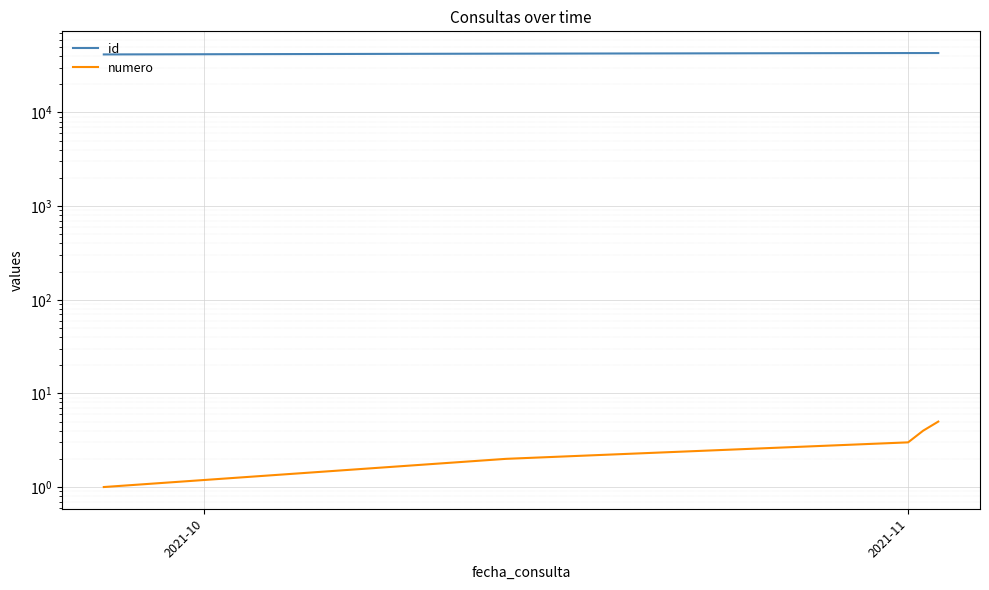

At 4, list the series in order from largest to smallest.

id, numero